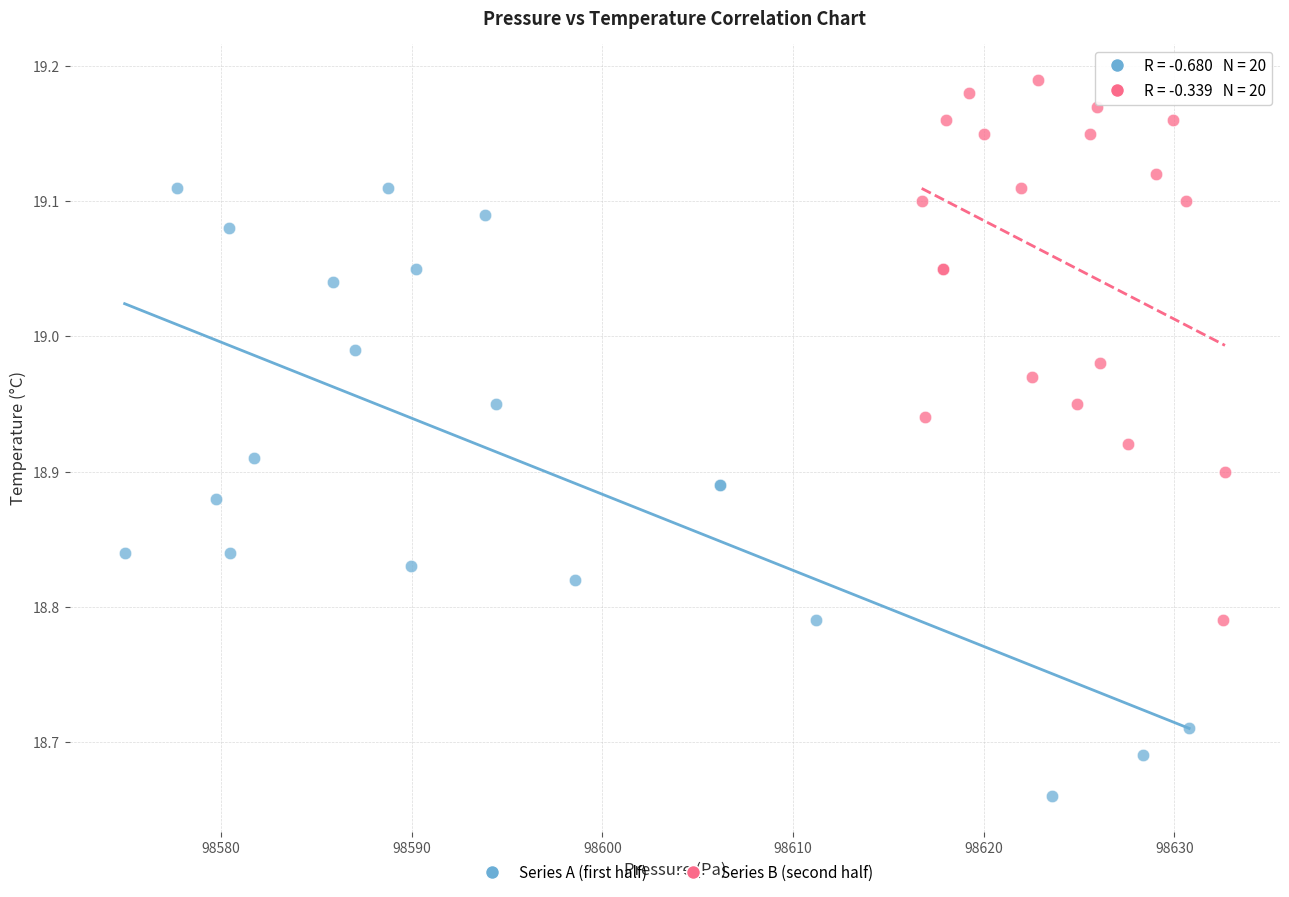

Which series has the widest spread of Y values?

Series A (first half)